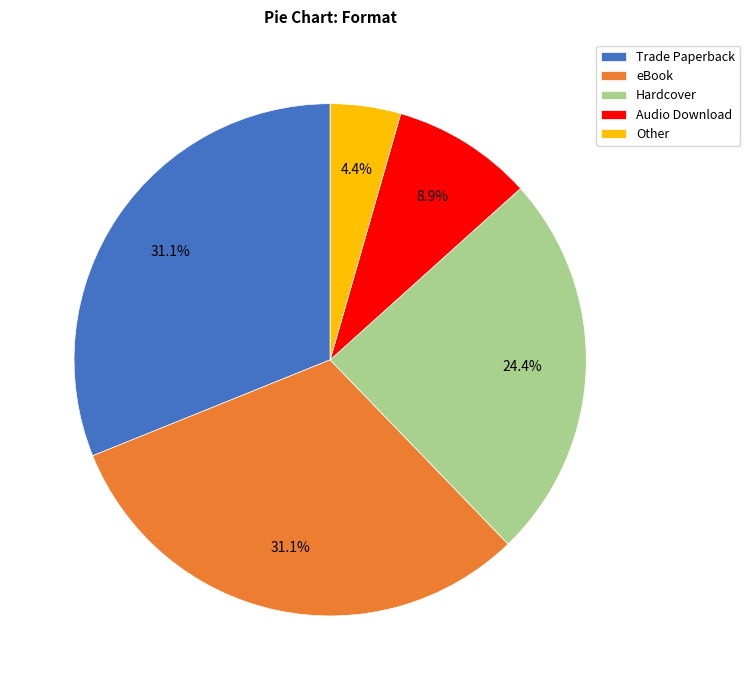

Between Trade Paperback and Hardcover, which is larger?

Trade Paperback